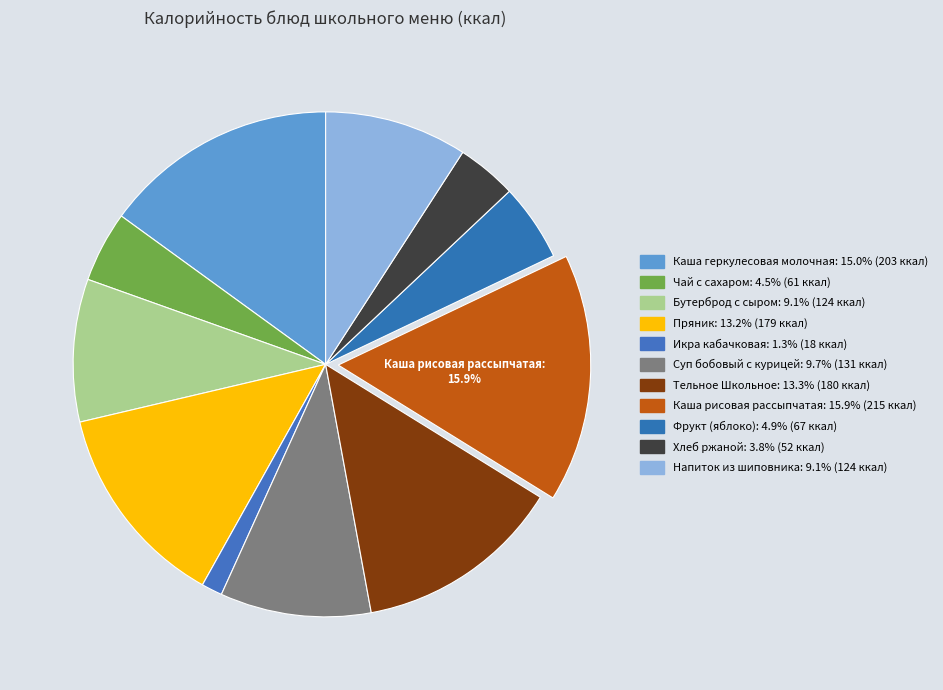

How many segments does this pie chart have?

11